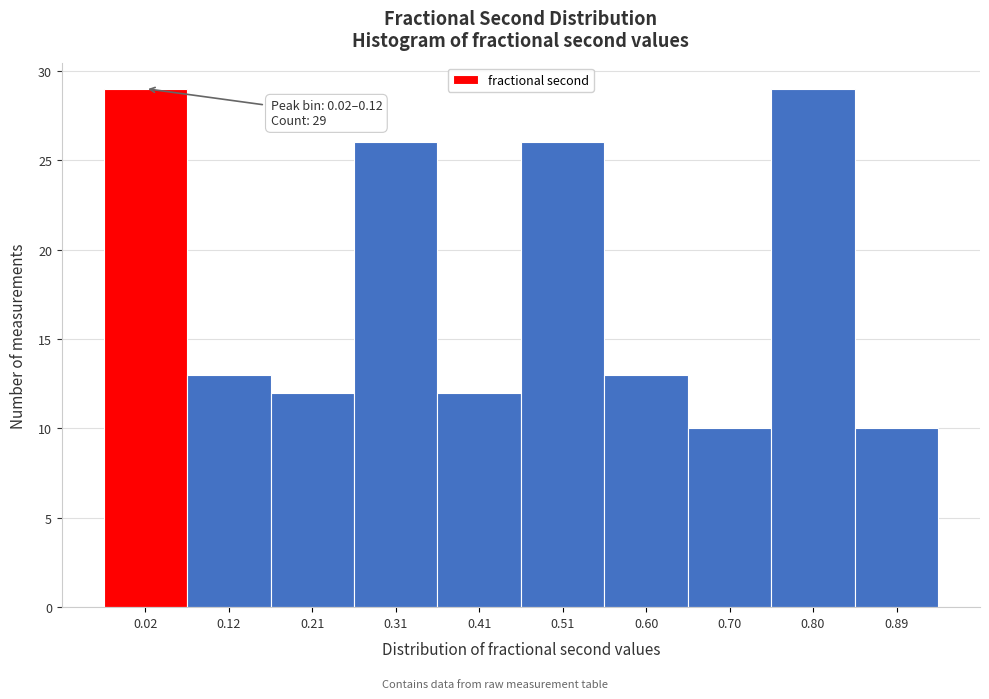

Reading left to right, extract all data points from this chart.

29	13	12	26	12	26	13	10	29	10